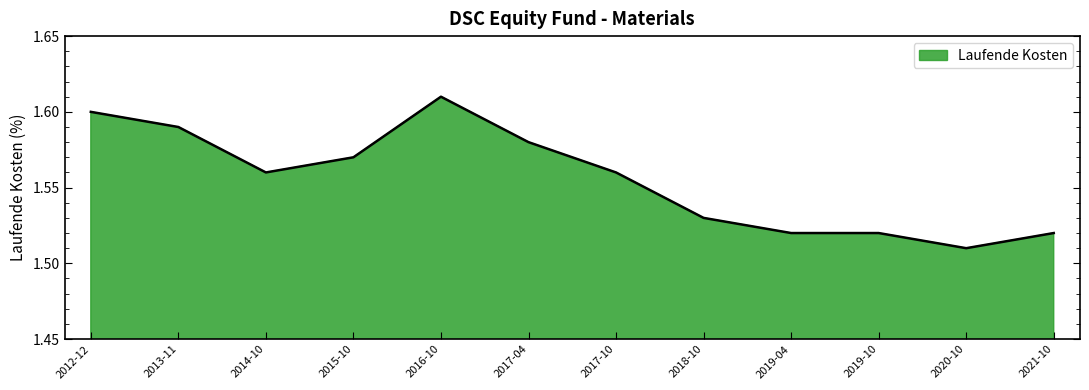

The value at 2019-10 is 0.8. True or false?

False